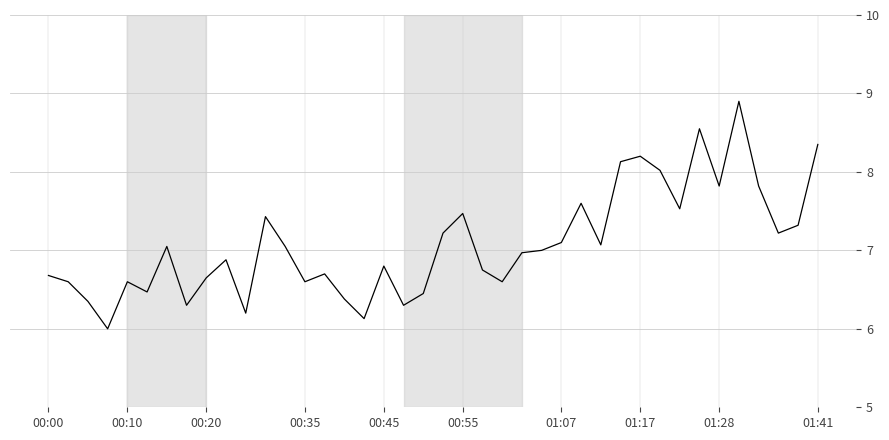

How many lines are shown in the chart?

1